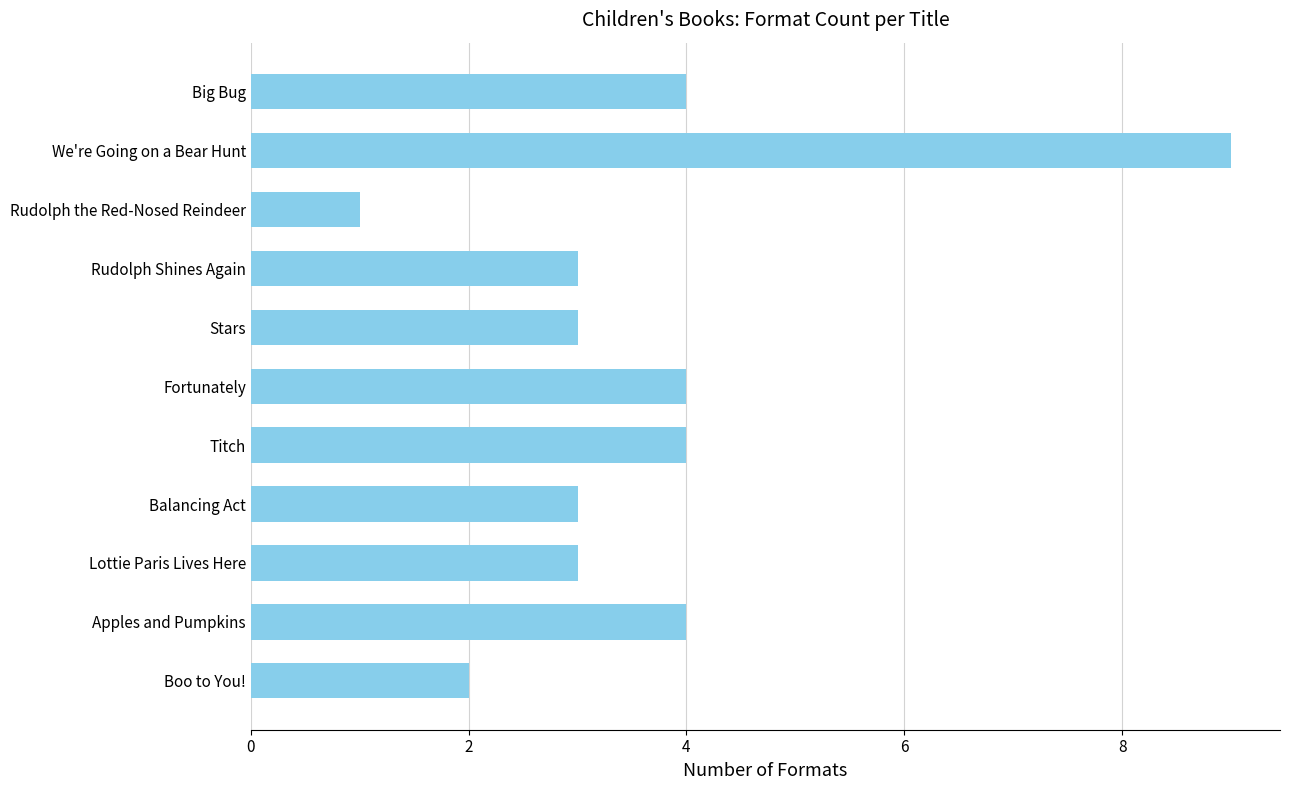

Approximately how many times larger is the value at Boo to You! compared to Stars?

0.7